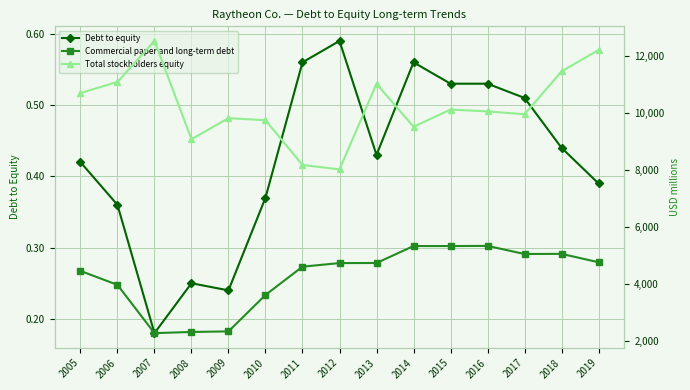

List the series in order of their peak value, highest first.

Total stockholders equity, Commercial paper and long-term debt, Debt to equity